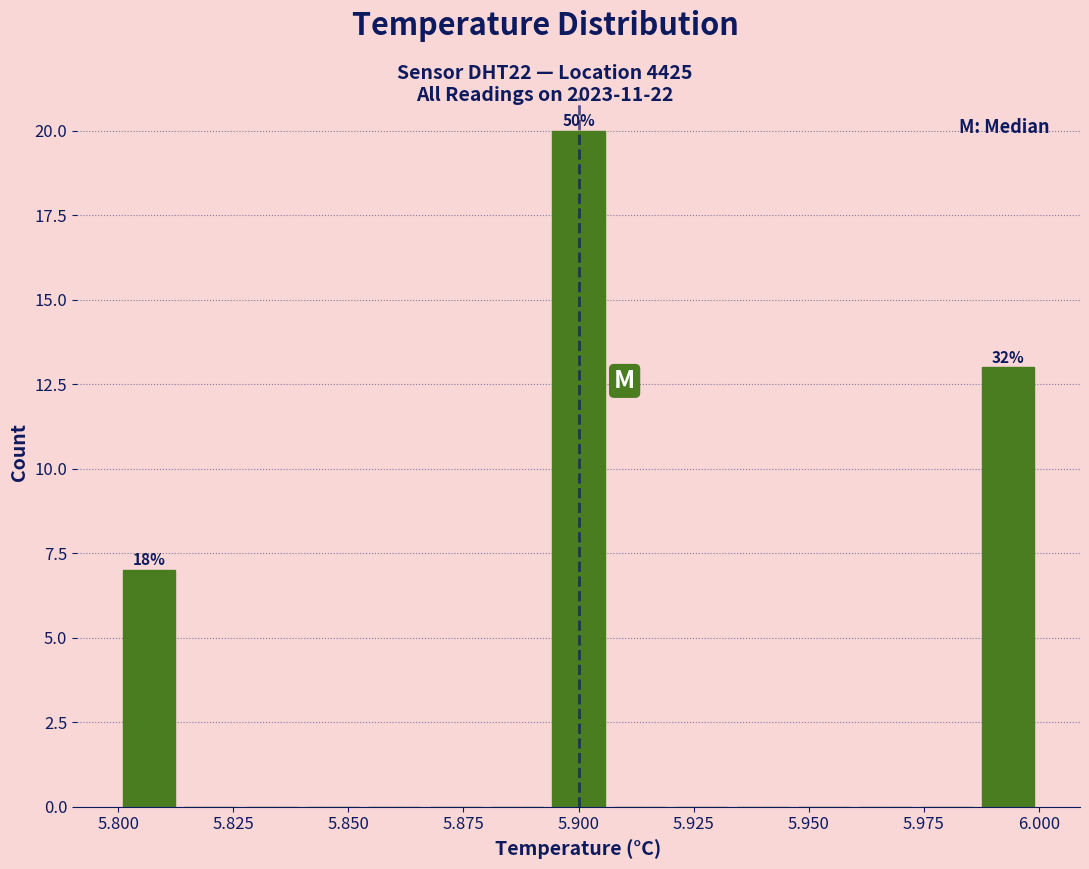

Around what value on the x-axis is the tallest bar? Give the approximate position of its centre, as read against the axis.

5.900